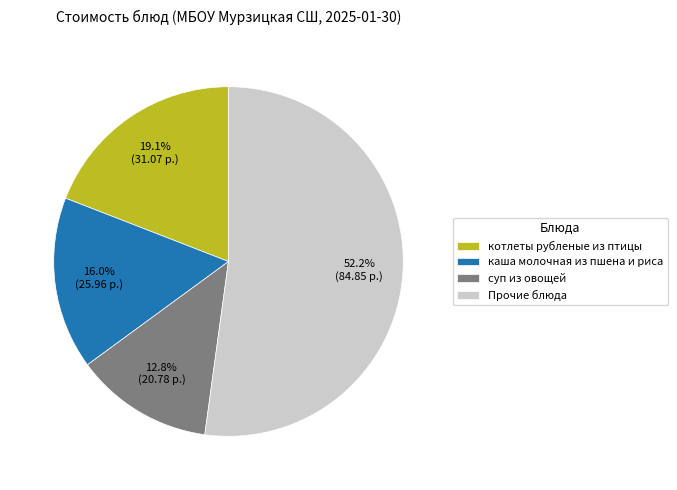

Which has a higher value, Прочие блюда or суп из овощей?

Прочие блюда